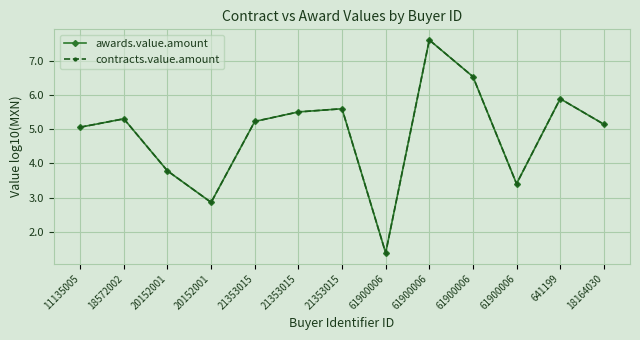

The value of contracts.value.amount at 61900006 is 1.8. True or false?

False